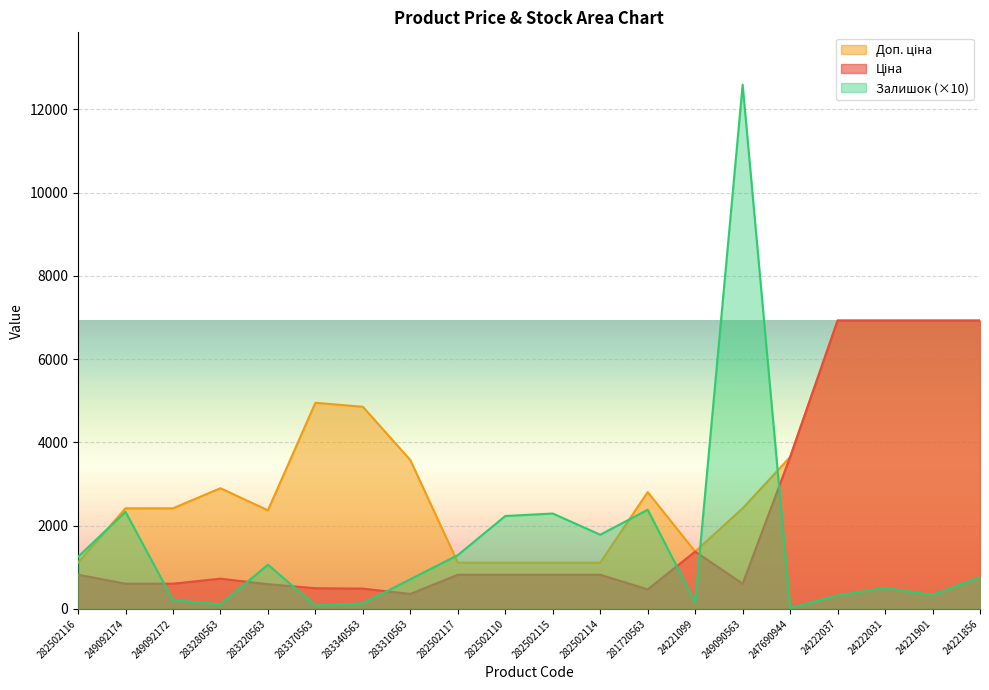

How many data points does each series have?

20